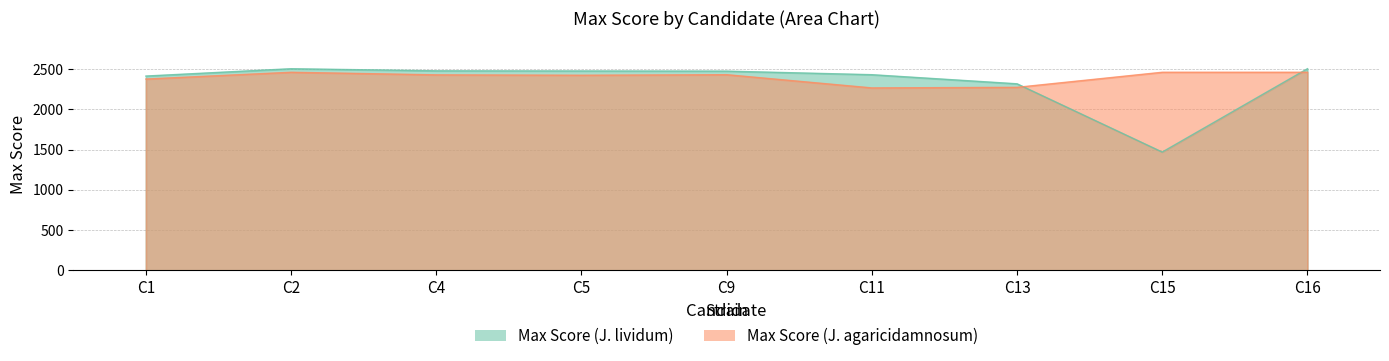

What is the sum of the Max Score (J. lividum) values at C11 and C4?

4906